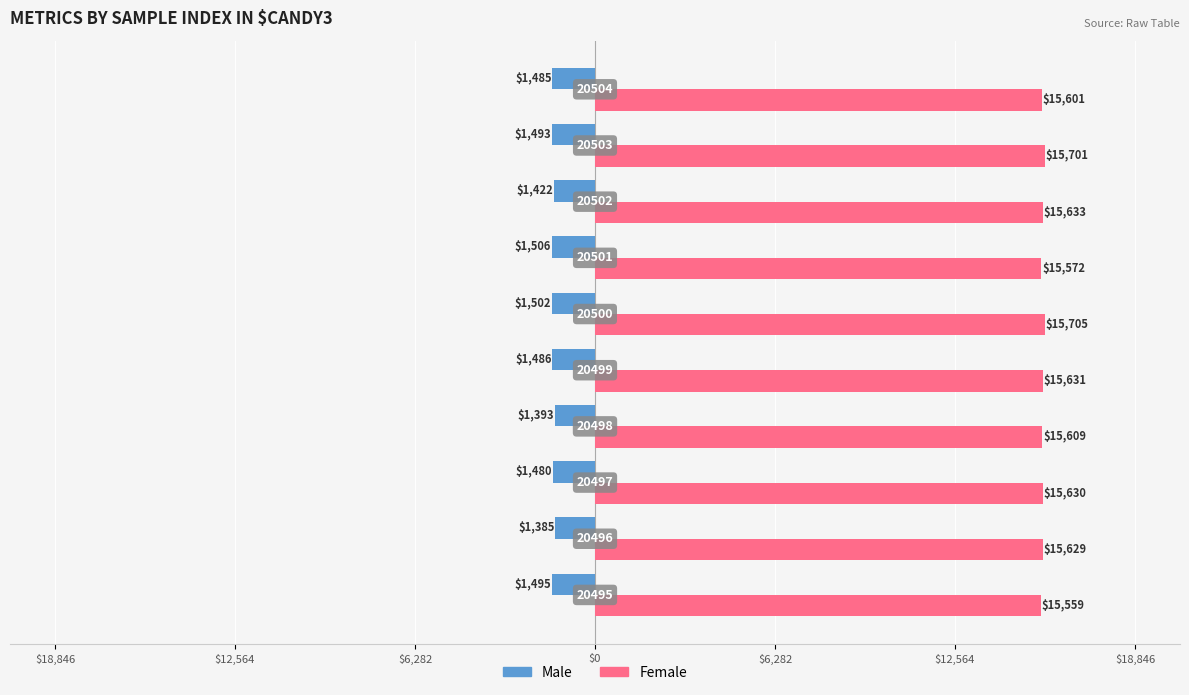

List the series in order of their overall mean, highest first.

Female, Male